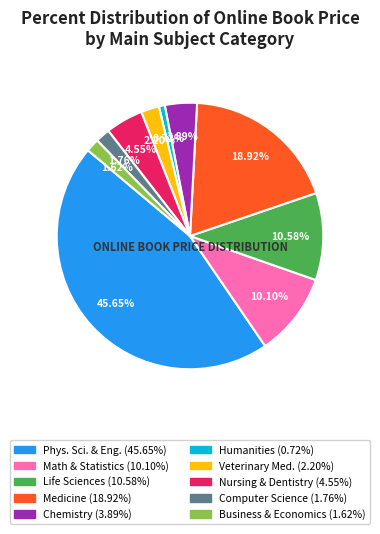

Is there any slice that represents more than half of the pie?

No